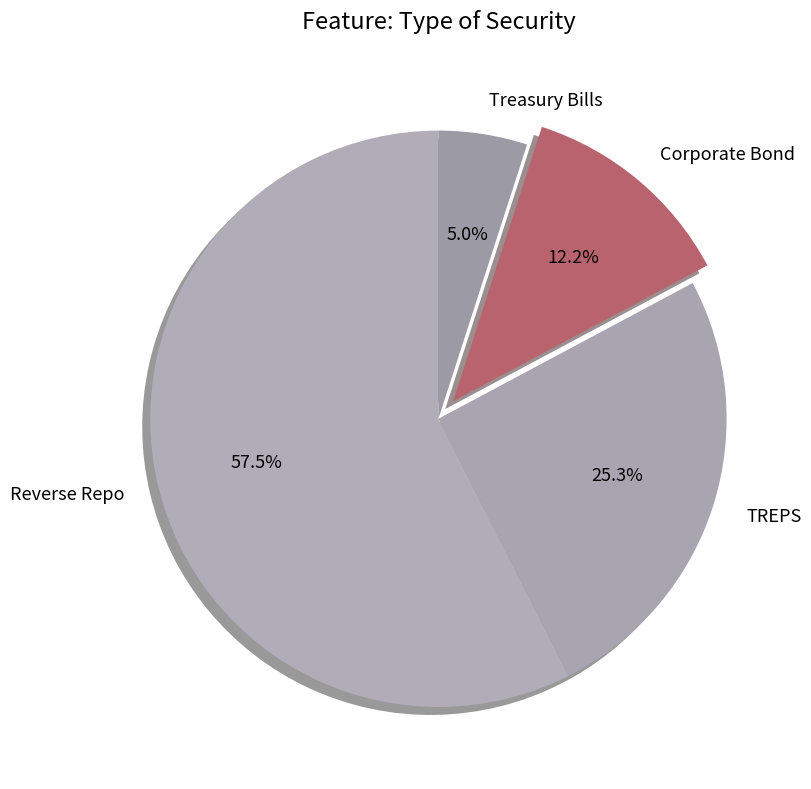

What is the ratio of the value at Corporate Bond to the value at TREPS?

0.5